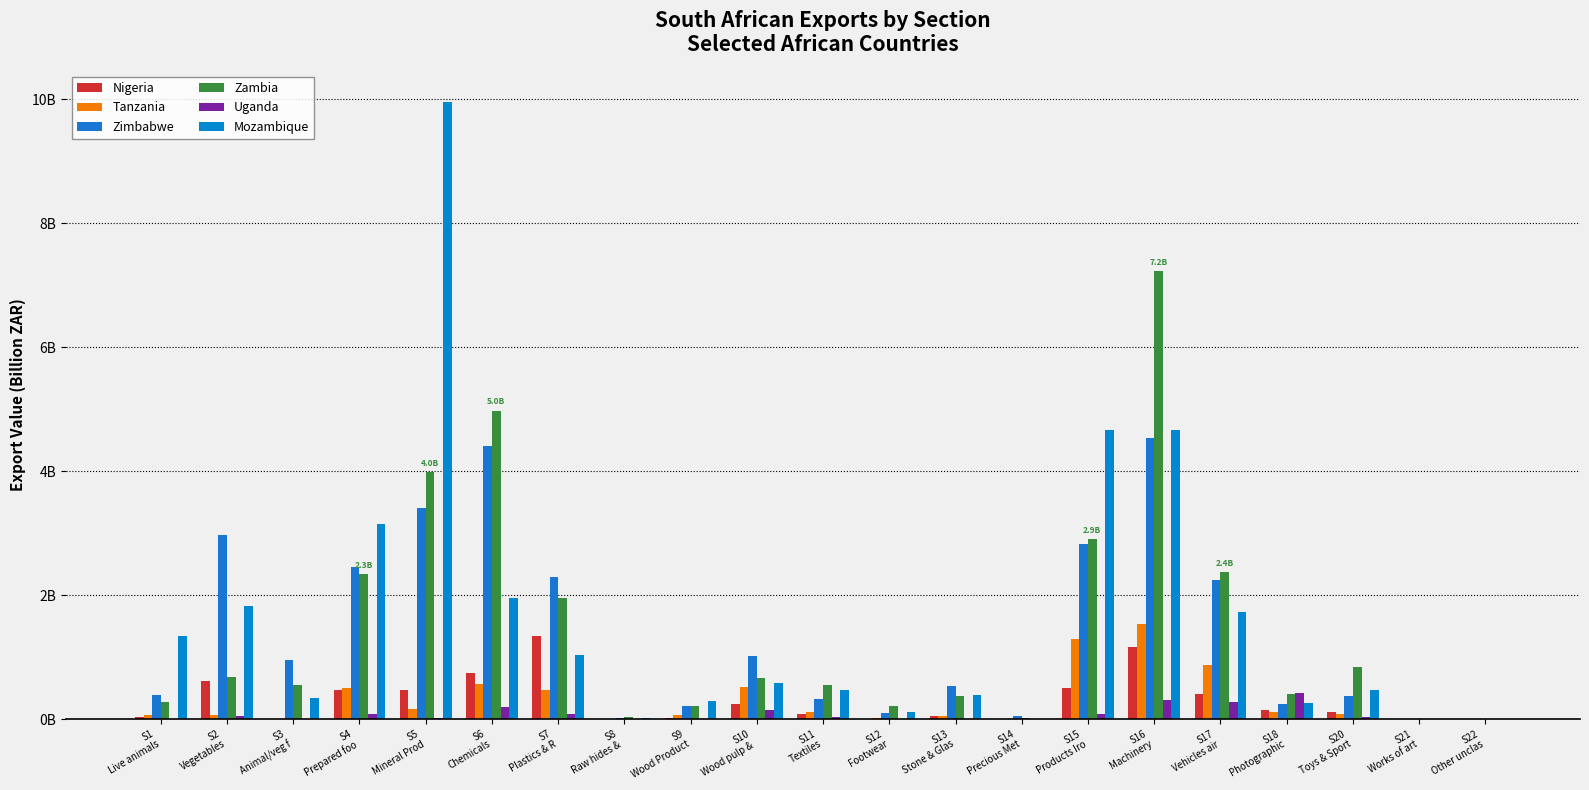

Are the bars grouped side by side (vs. stacked)?

Yes